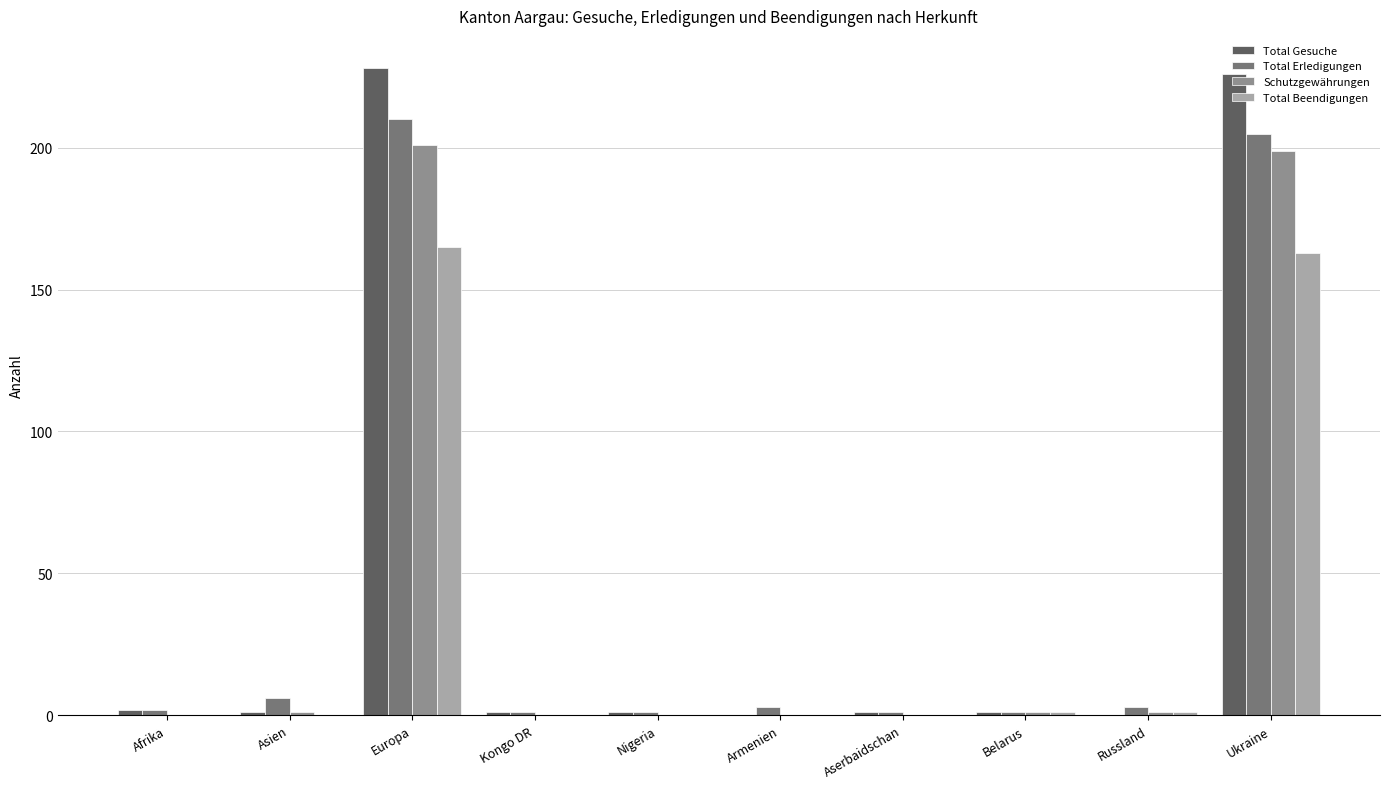

Are the bars horizontal?

No